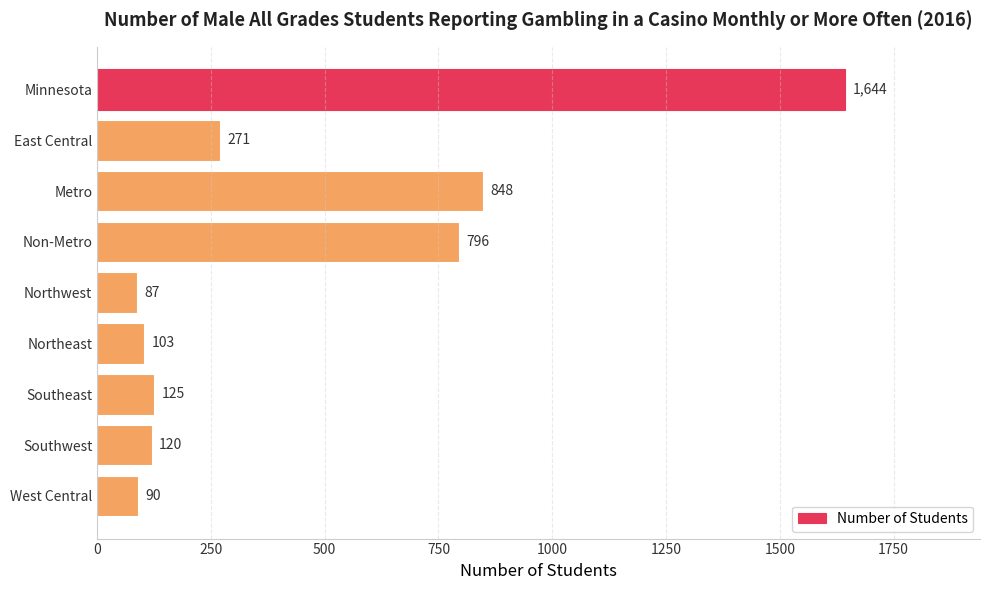

List the labels in order of value, largest first.

Minnesota, Metro, Non-Metro, East Central, Southeast, Southwest, Northeast, West Central, Northwest